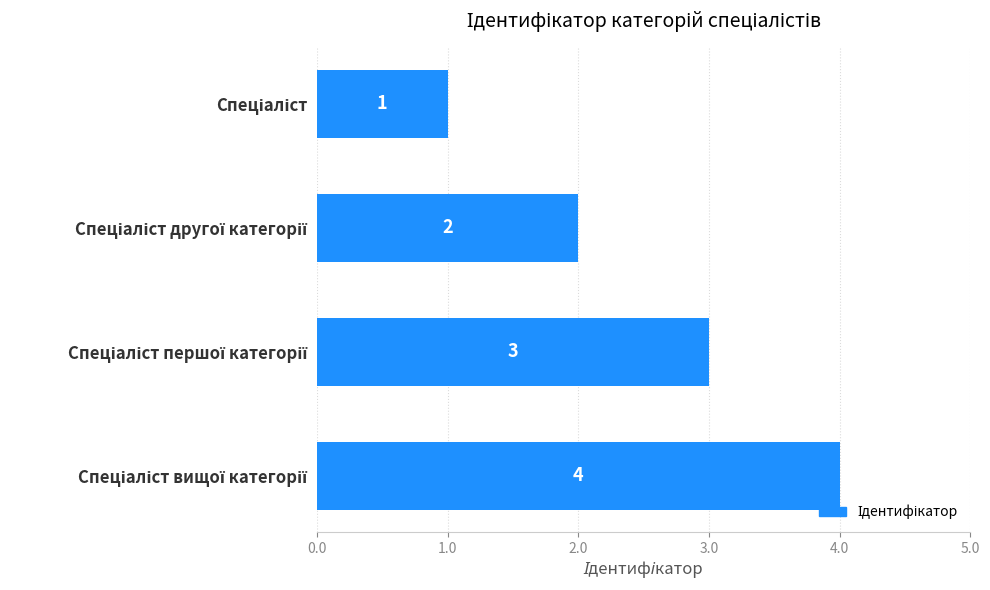

Count the values in the range 2 to 4.

3